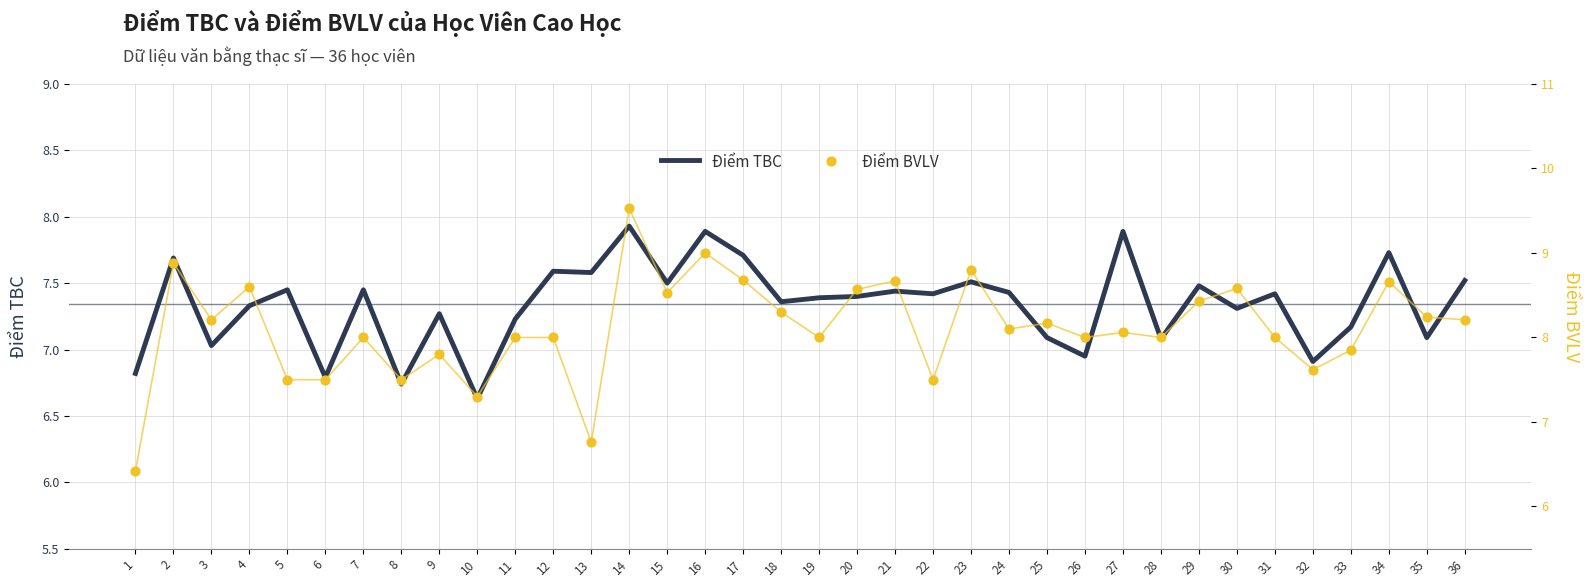

Which series reaches the maximum Y coordinate?

Điểm BVLV